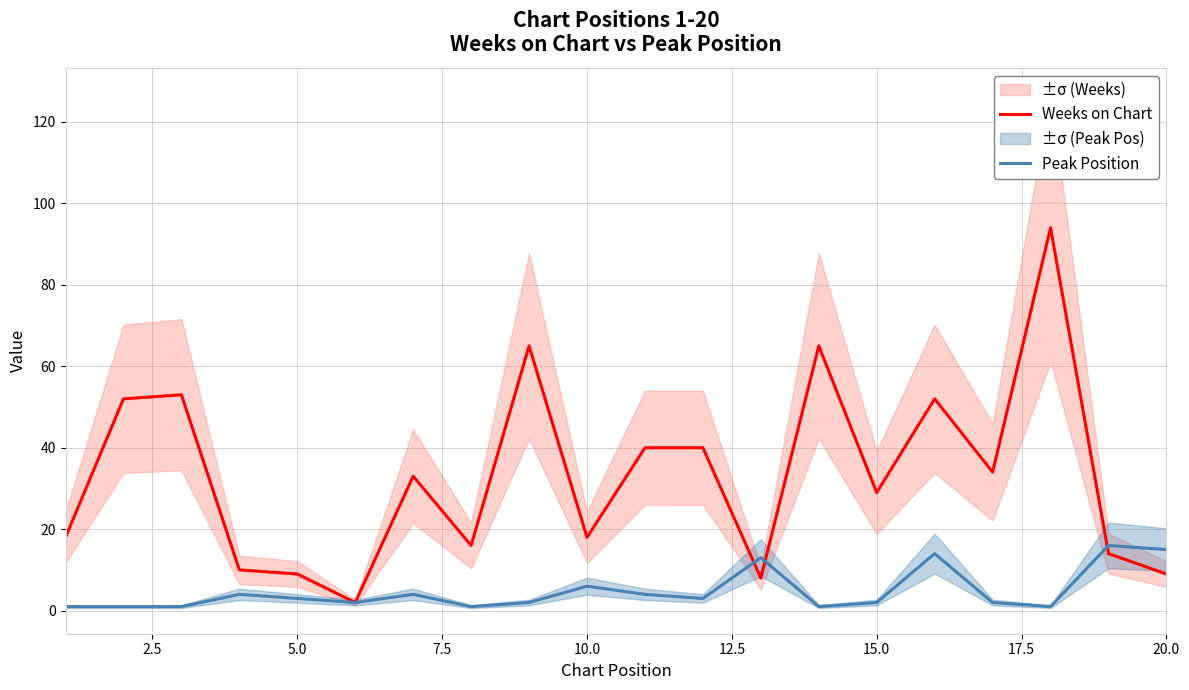

Which series has the largest total across all categories?

Weeks on Chart